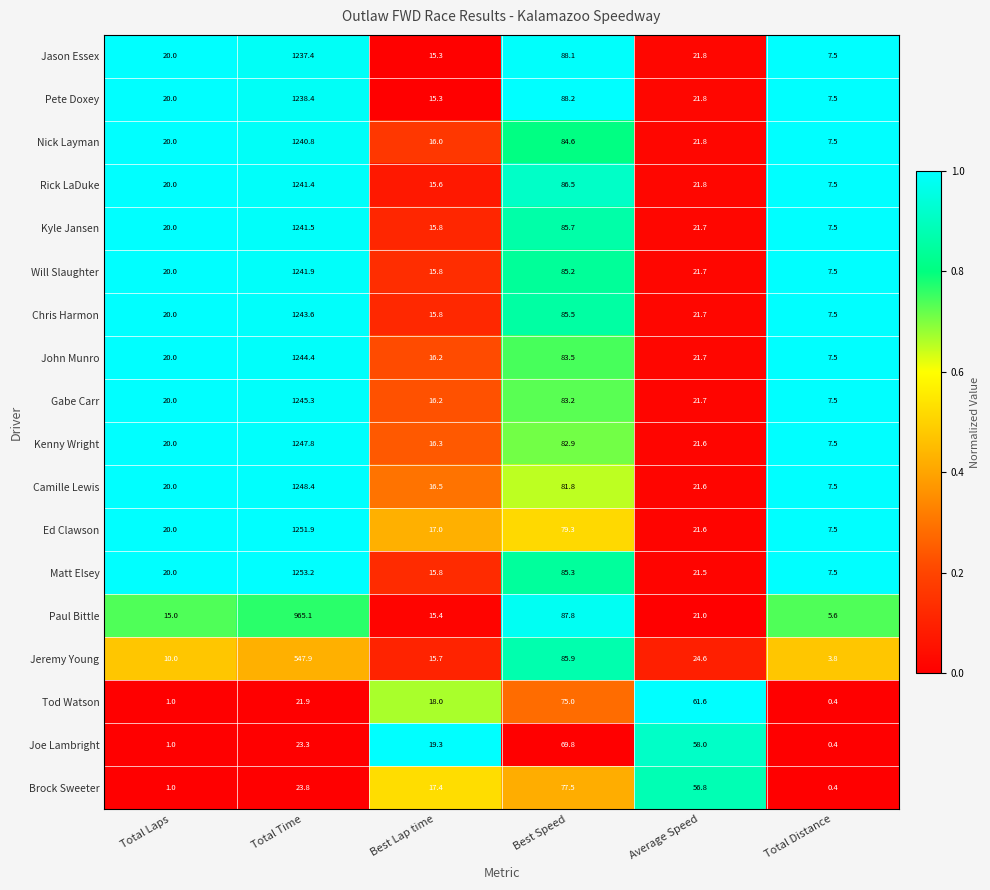

Which series has the largest range (max minus min)?

Matt Elsey